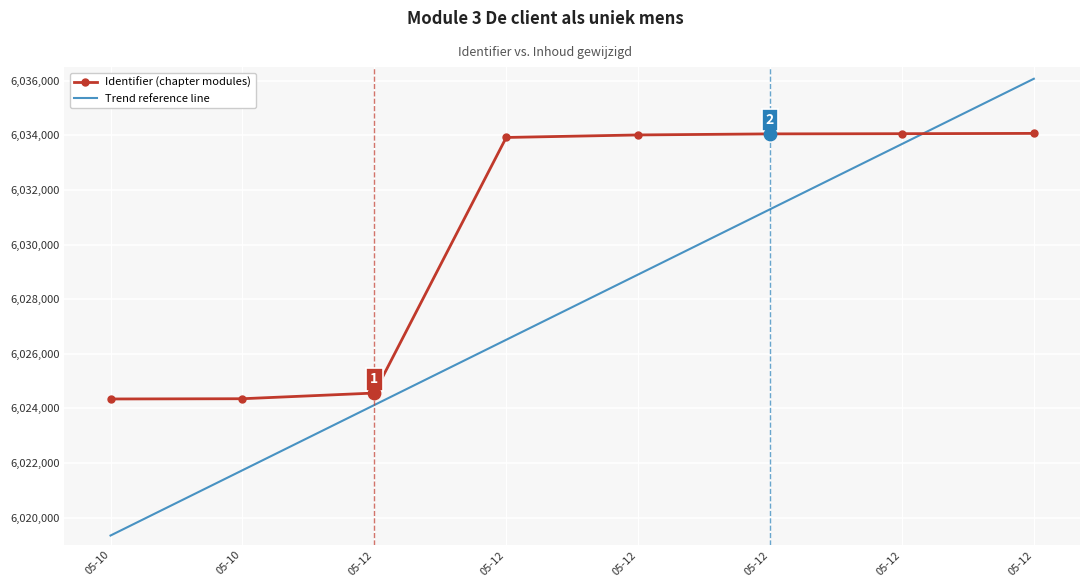

What are all the series names shown in the legend?

Identifier (chapter modules), Trend reference line